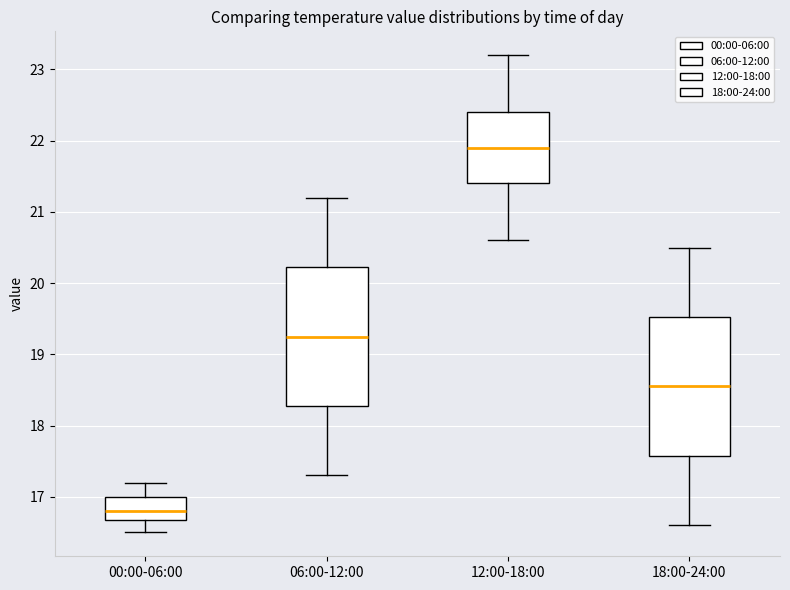

Reading left to right, transcribe this box plot: for each box, give where its median line is, the range the box spans, and where its two whiskers end, as read against the y-axis. The values are not printed on the chart, so give them approximately, as read against the axis.

00:00-06:00: median 16.8, box 16.7 to 17.0, whiskers 16.5 to 17.2
06:00-12:00: median 19.3, box 18.3 to 20.2, whiskers 17.3 to 21.2
12:00-18:00: median 21.9, box 21.4 to 22.4, whiskers 20.6 to 23.2
18:00-24:00: median 18.6, box 17.6 to 19.5, whiskers 16.6 to 20.5